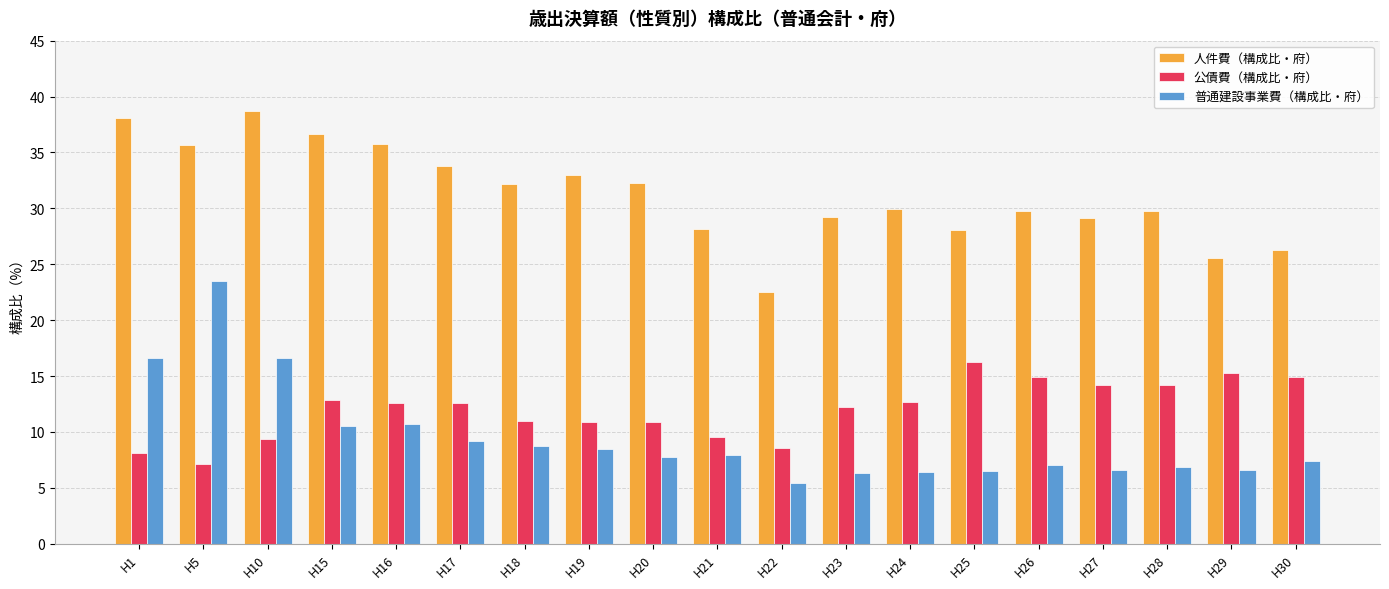

Rank the series by their maximum value, from lowest to highest.

公債費（構成比・府）, 普通建設事業費（構成比・府）, 人件費（構成比・府）